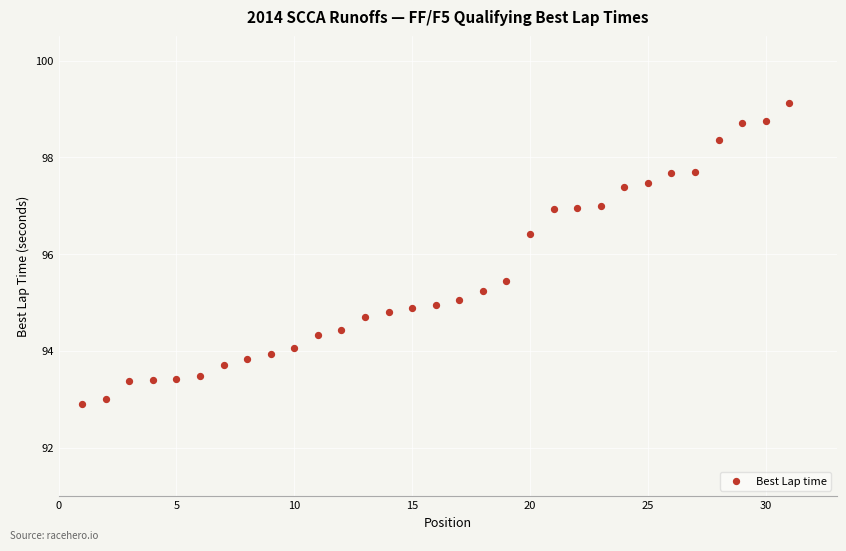

What is the range of Y values (max minus min)?

6.2